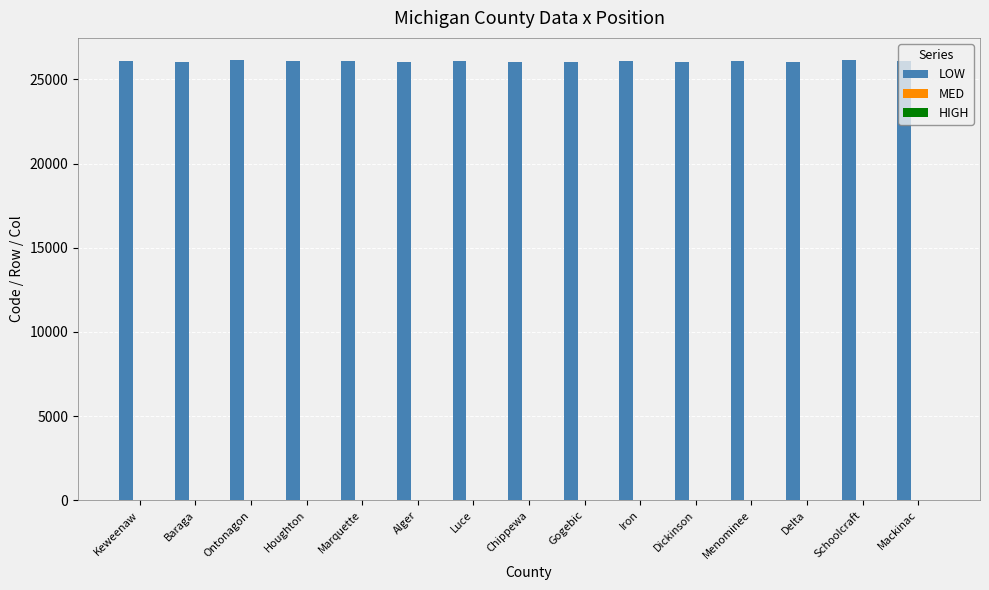

The LOW series shows 26043 at Dickinson. True or false?

True